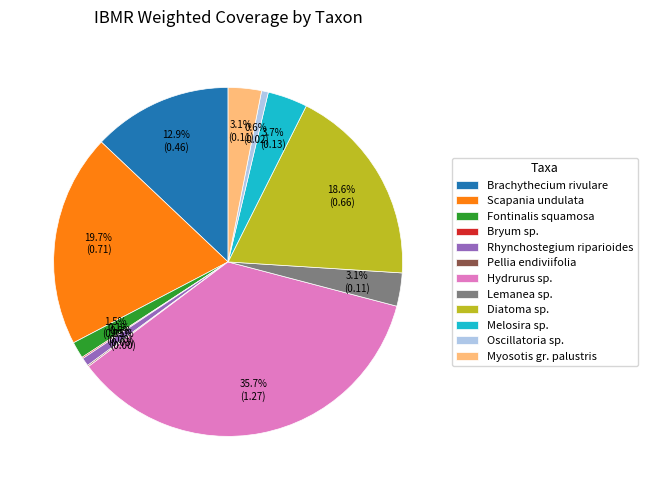

Which slice is the largest?

Hydrurus sp.